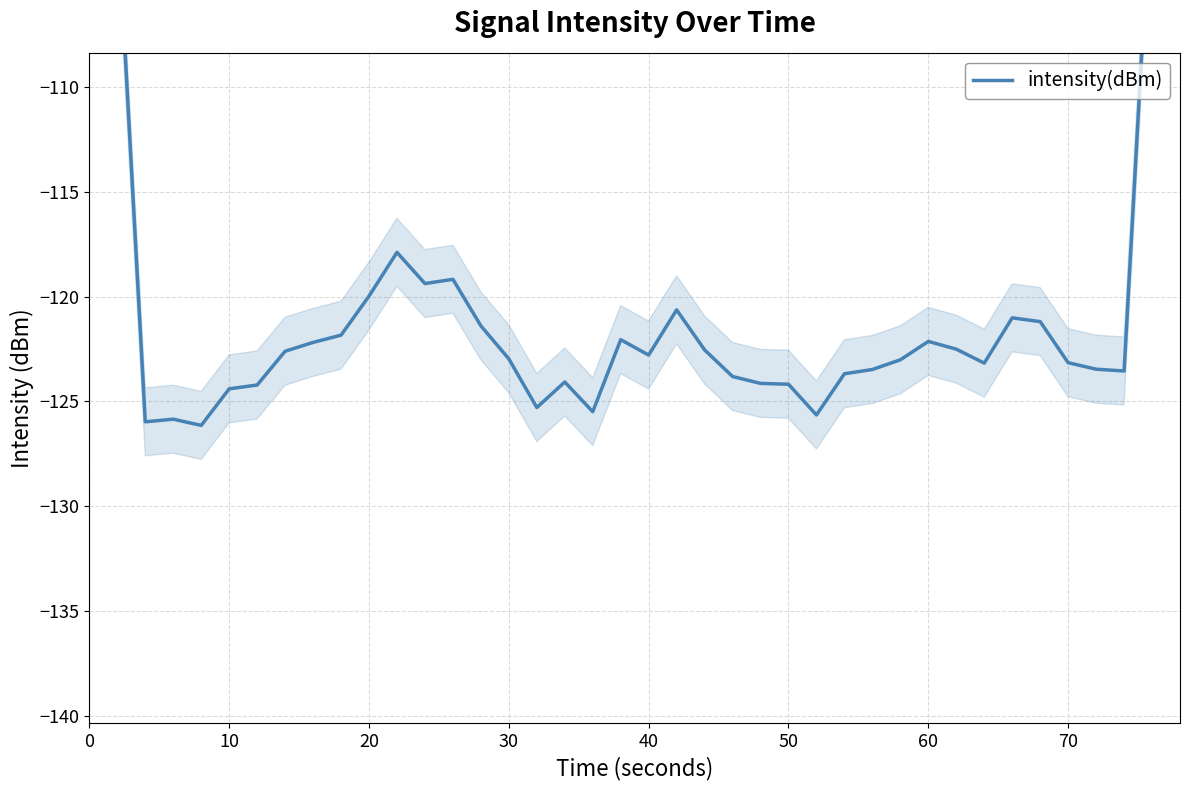

How many distinct data groups are displayed?

1